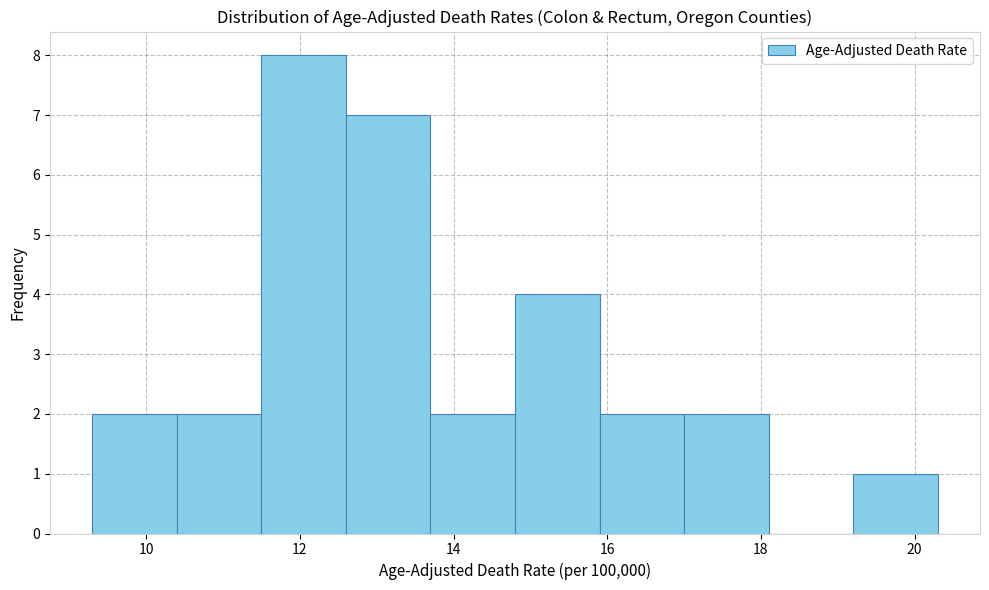

Over which range of the x-axis is the bar tallest?

11.5 to 12.6